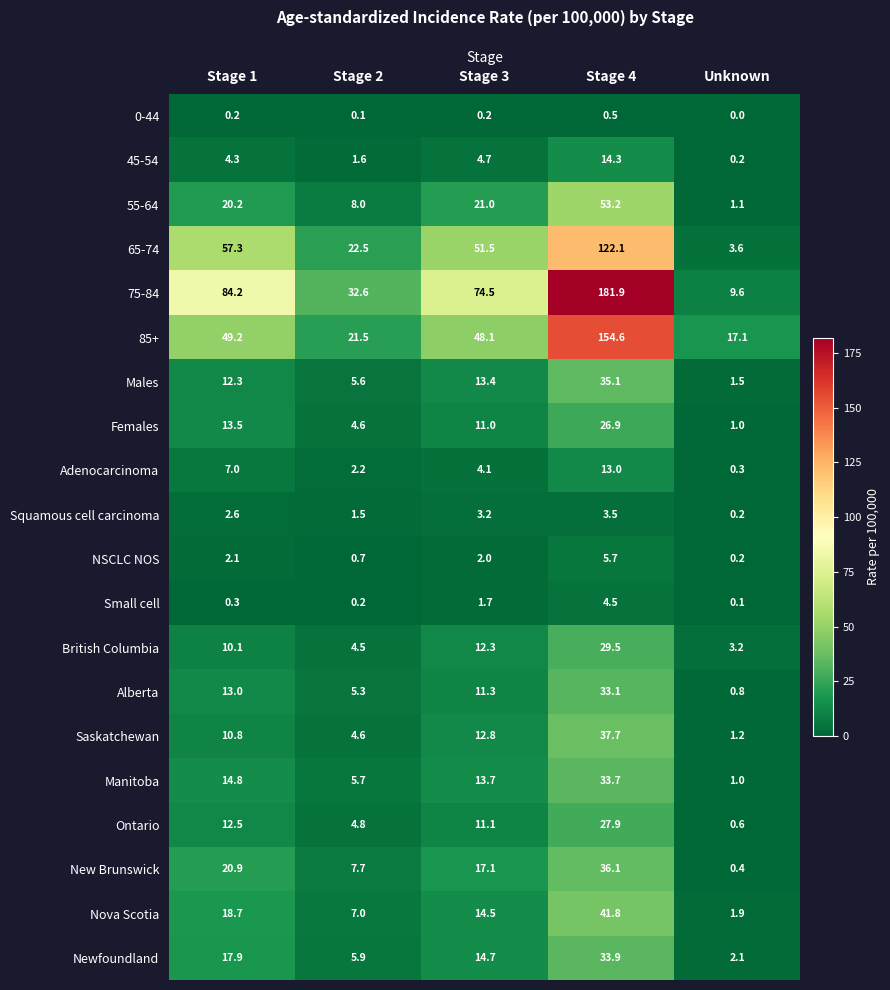

At which label is Females closest to 13?

Stage 1